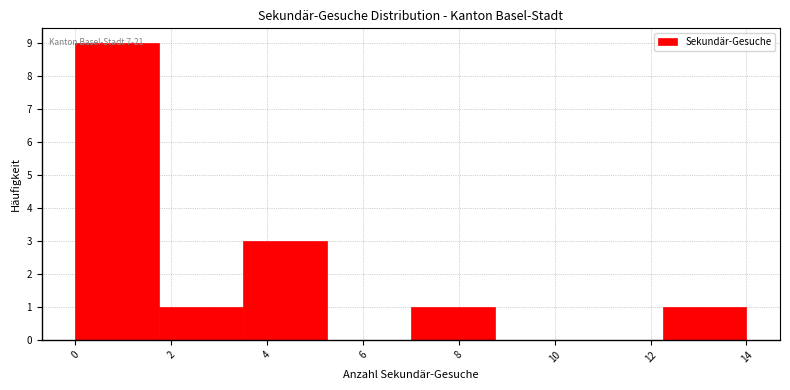

Which range on the x-axis has the tallest bar?

0.00 to 1.75